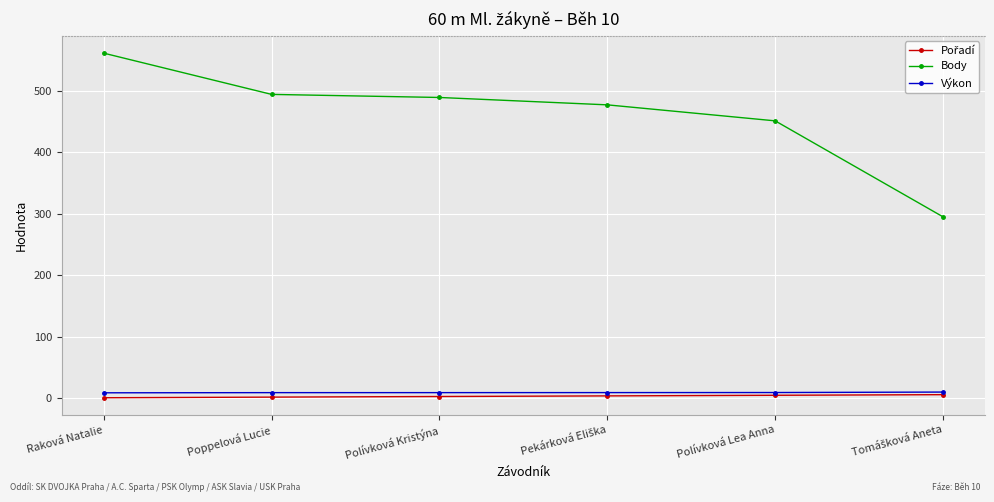

How many data points does each series have?

6